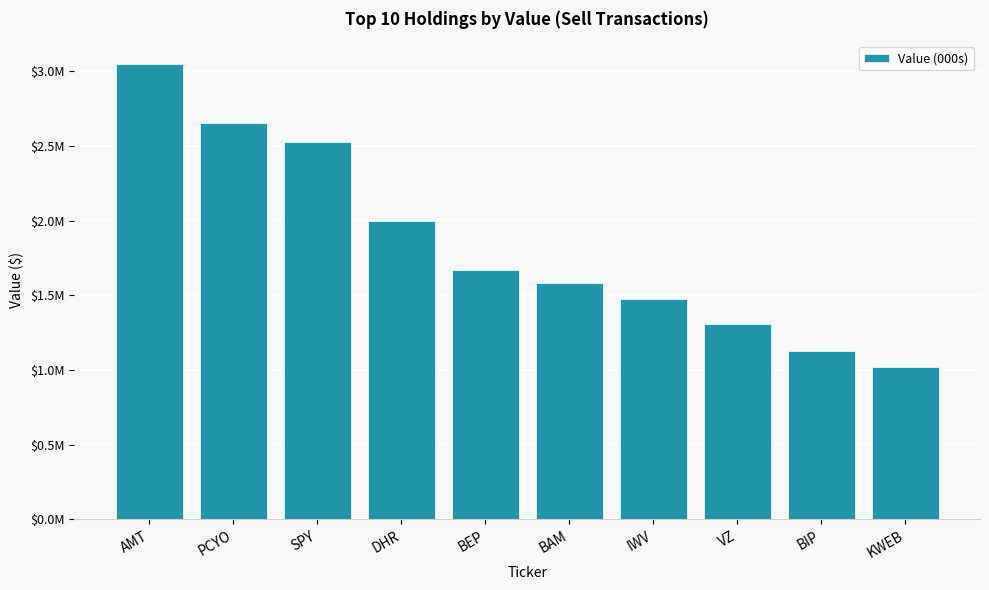

Does the chart contain stacked bars?

No